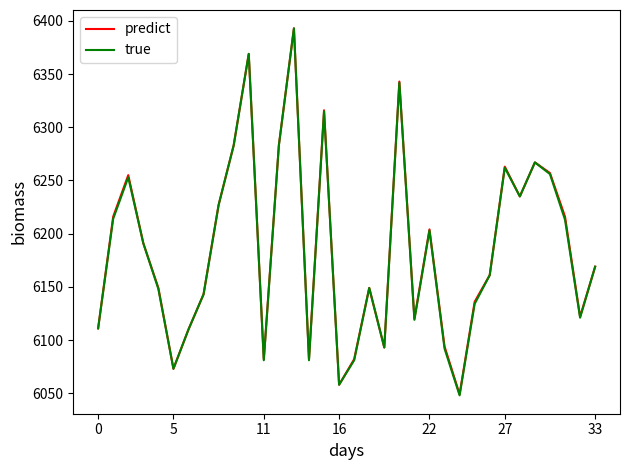

What is the minimum value shown in the chart?

6048